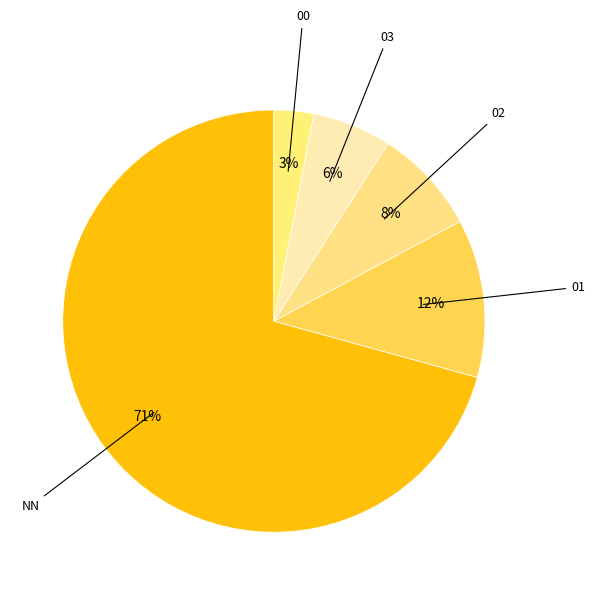

To the nearest percent, what is the difference between the largest and smallest slice percentages?

68%